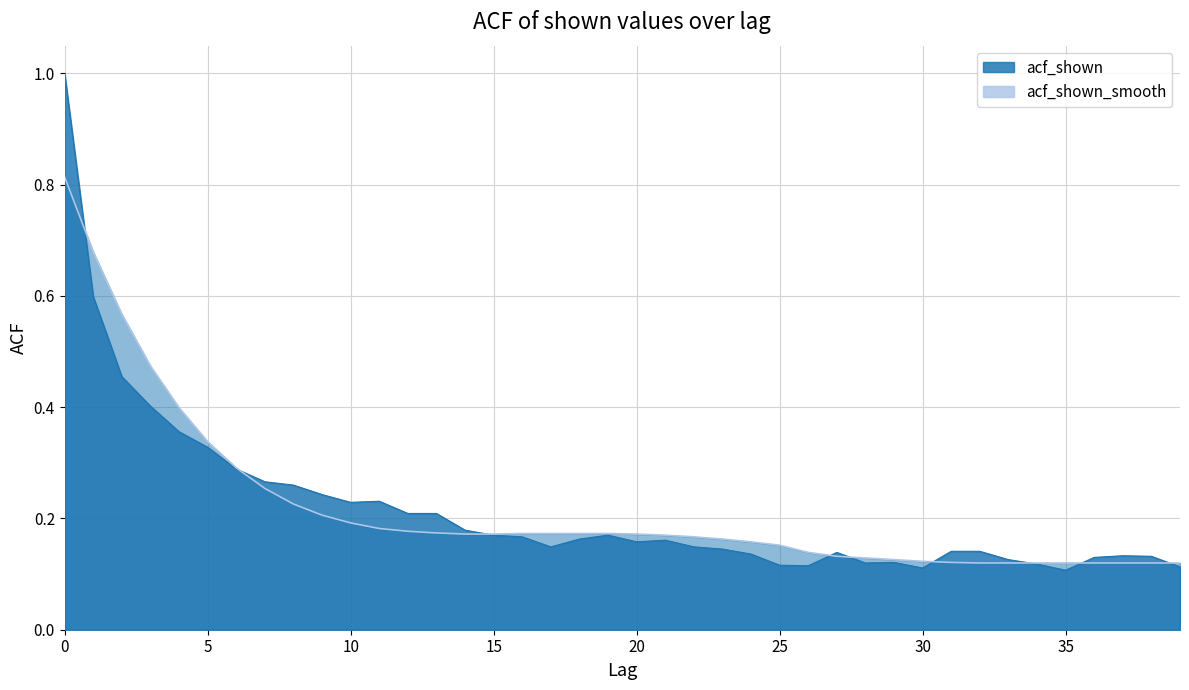

Read the acf_shown value at 34.

0.1